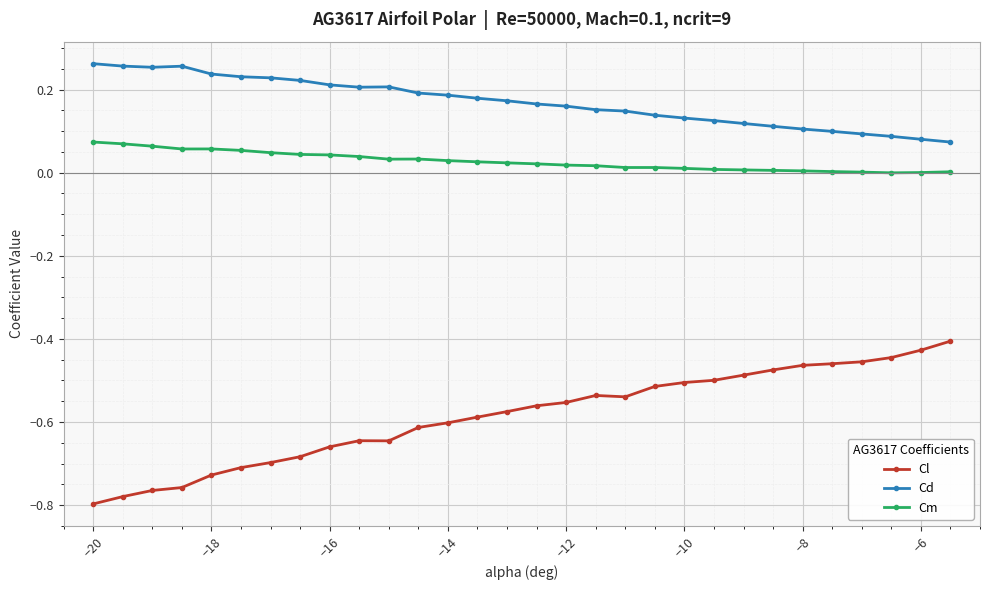

What is the difference between the maximum and minimum values in the Cl series?

0.4